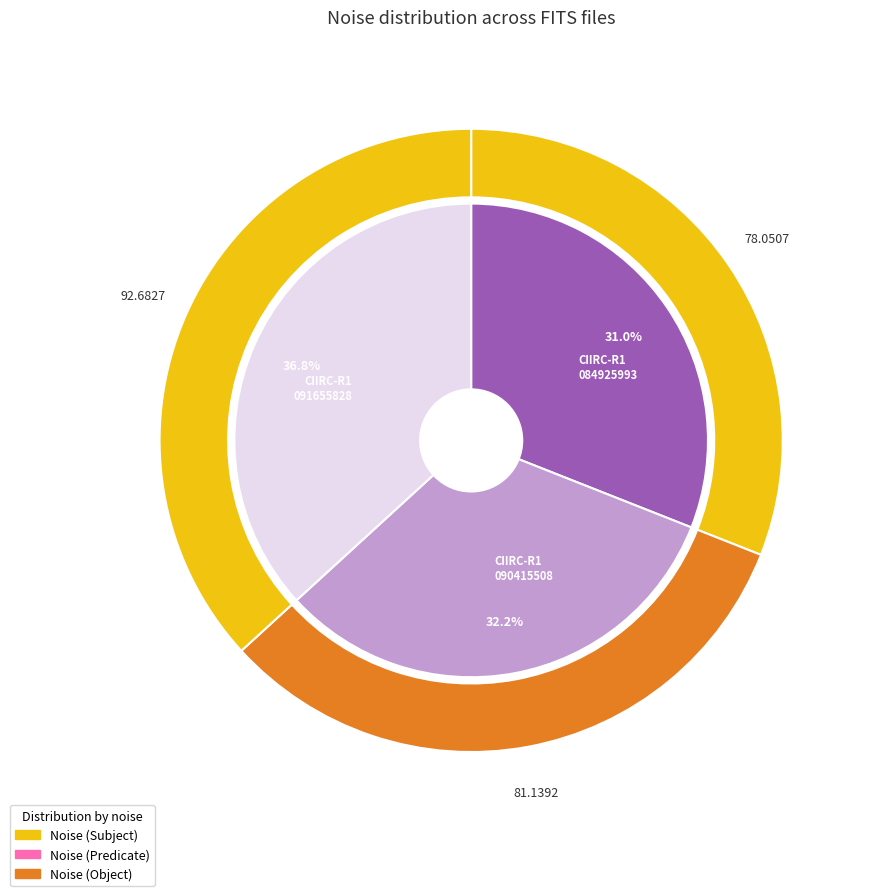

Is it true that 20160228090415508_CIIRC-R1_met.fits is 32% of the pie?

True